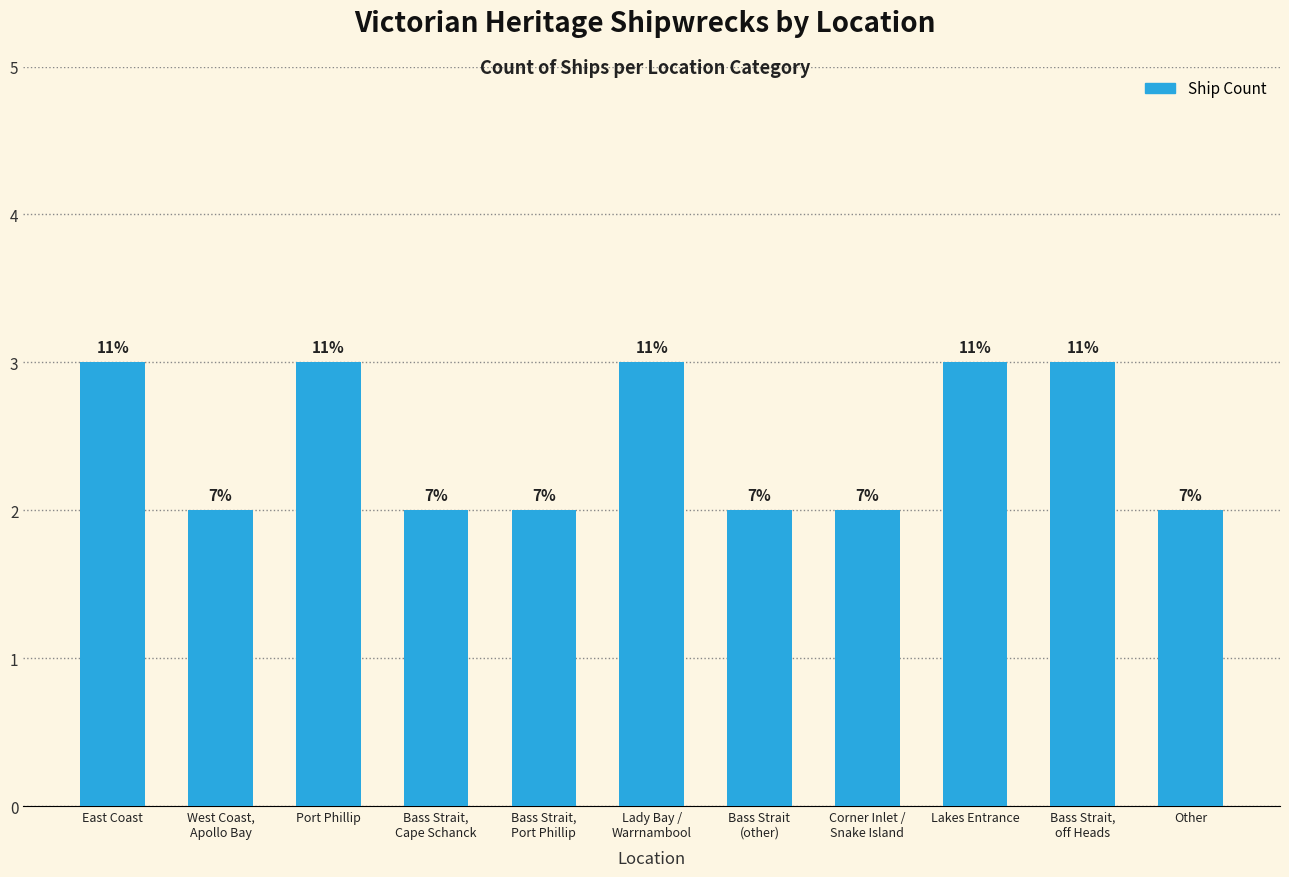

True or false: the data shows 2 at Lakes Entrance.

False